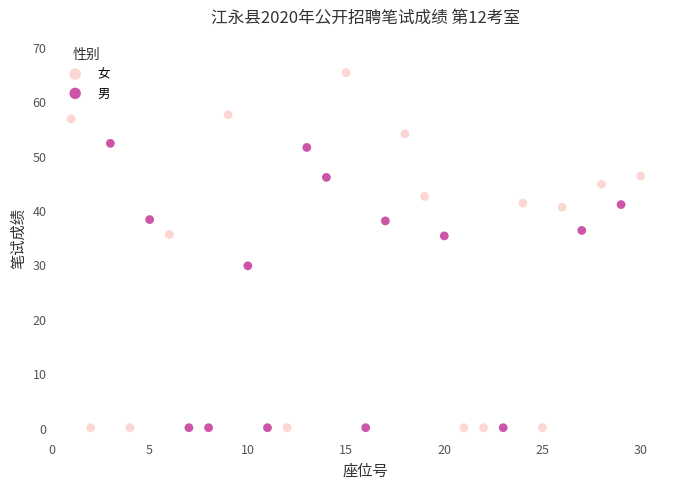

Which series reaches the maximum Y coordinate?

女